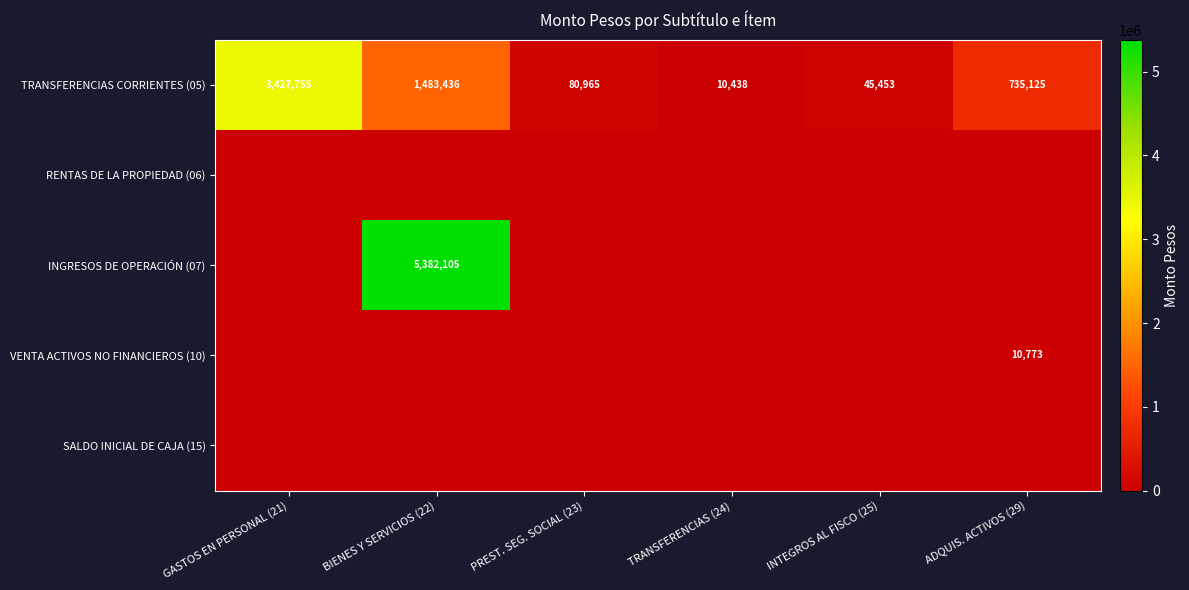

True or false: TRANSFERENCIAS CORRIENTES (05) has a value of 1093081 at ADQUIS. ACTIVOS (29).

False